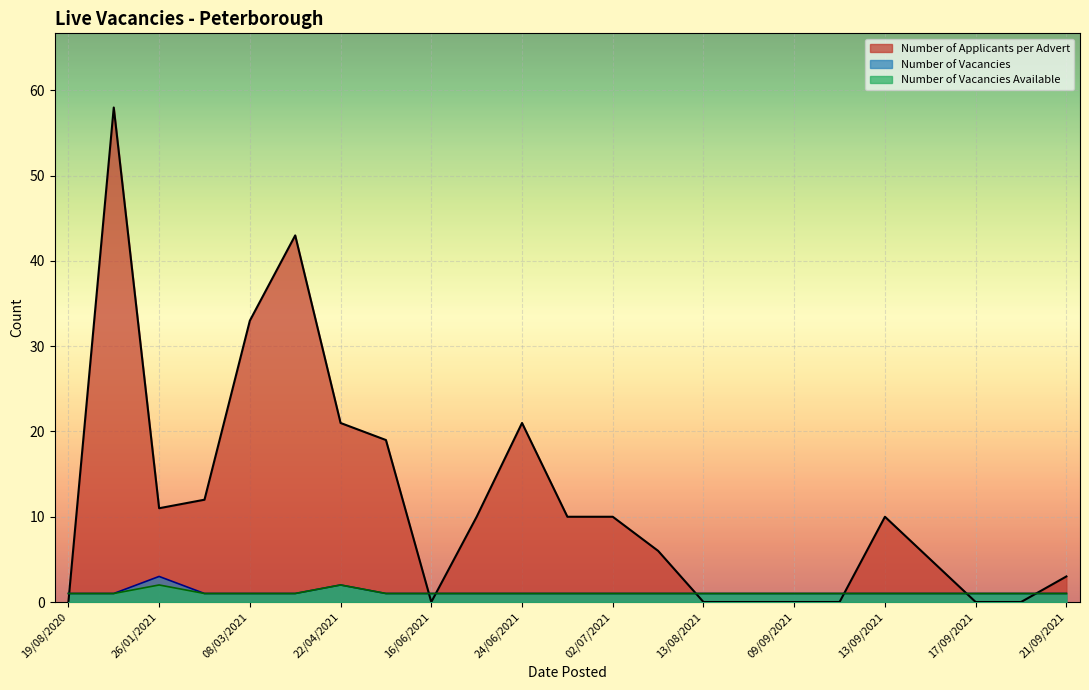

How many series are shown in this chart?

3